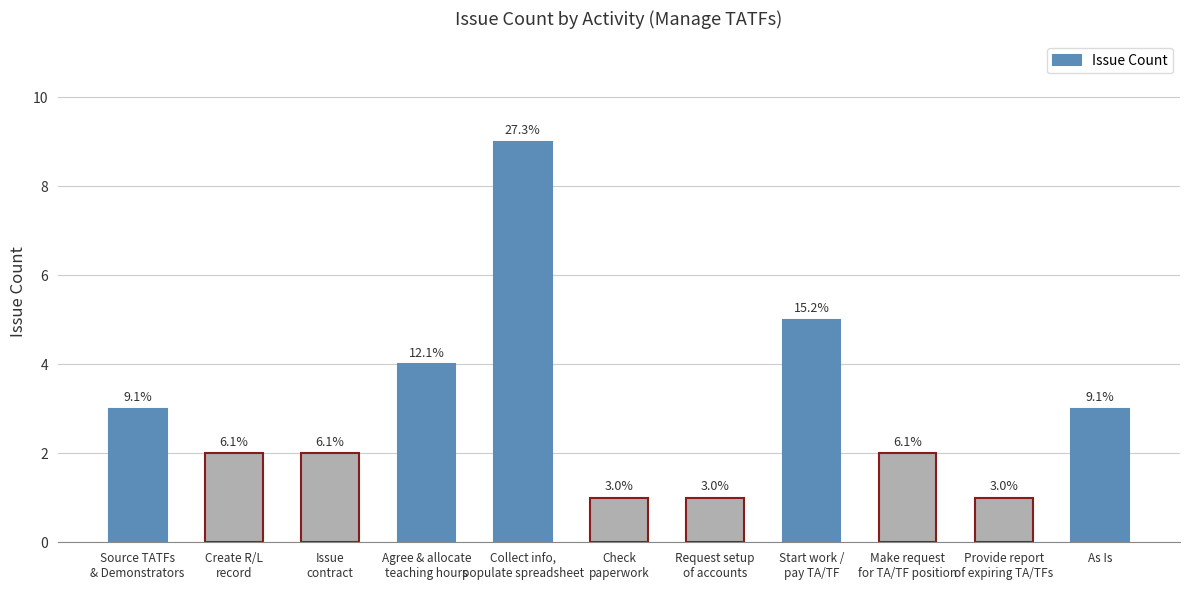

What is the average value?

3